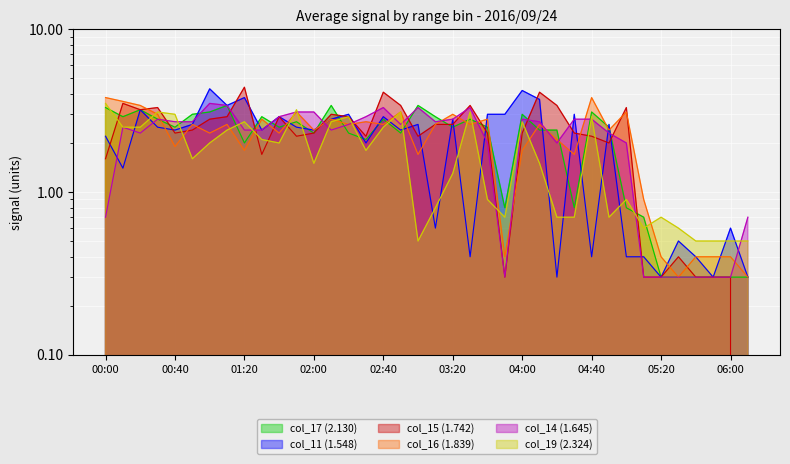

Does the chart display data point markers on the line(s)?

No